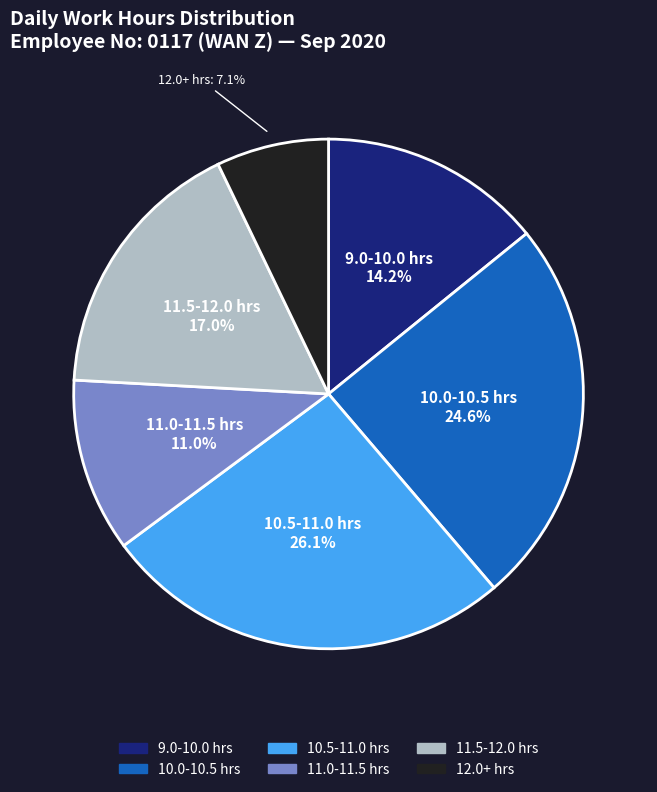

Is there any slice that represents more than half of the pie?

No